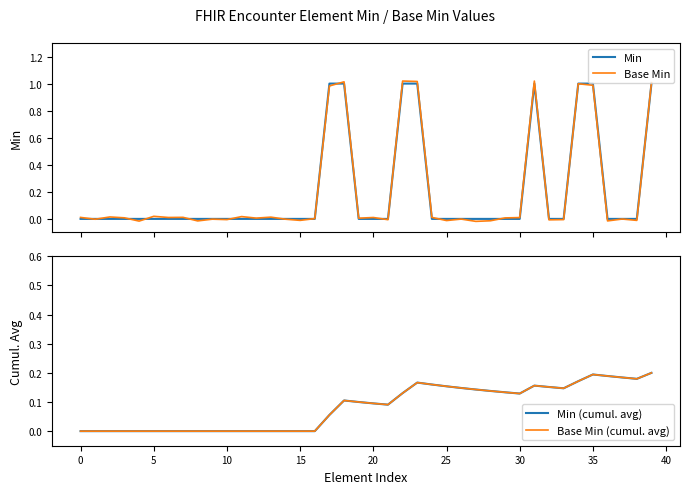

Between 22 and 31, which is larger?

22